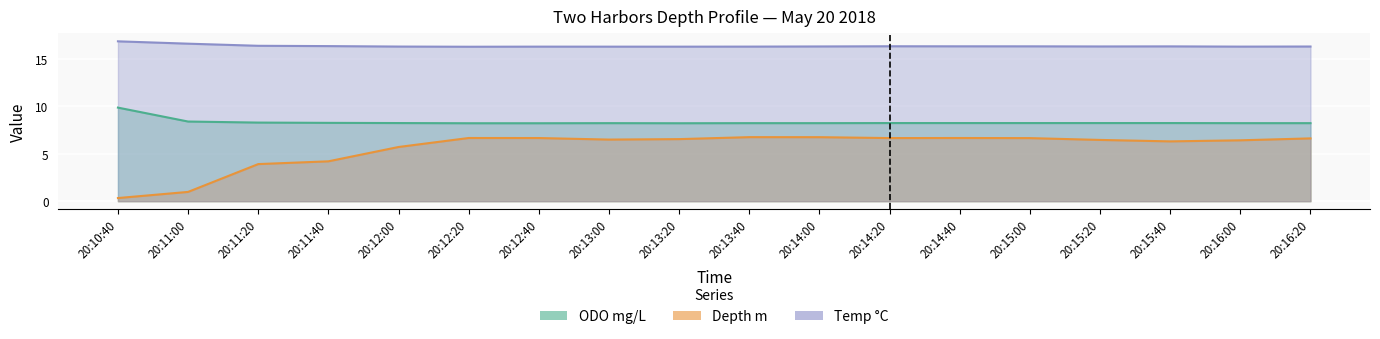

What are all the series names shown in the legend?

ODO mg/L, Depth m, Temp C